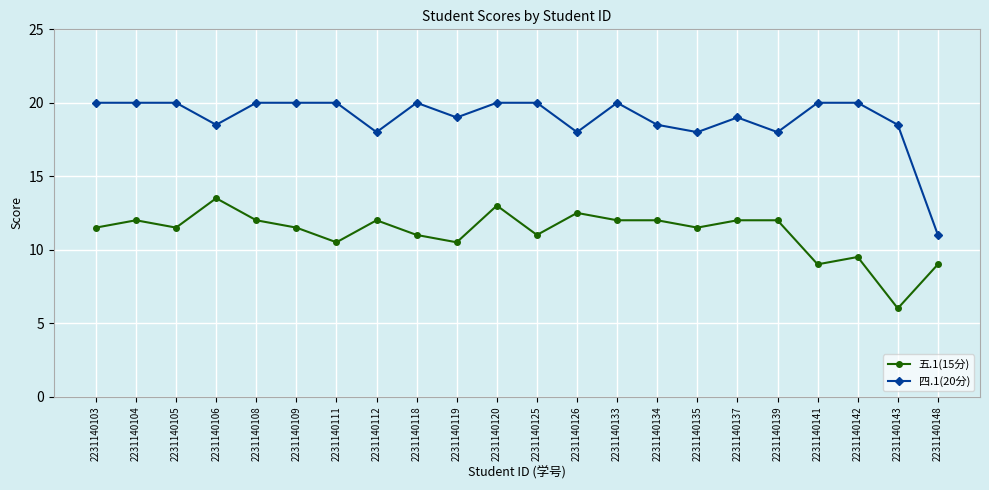

True or false: 四.1(20分) and 五.1(15分) cross at least once.

False